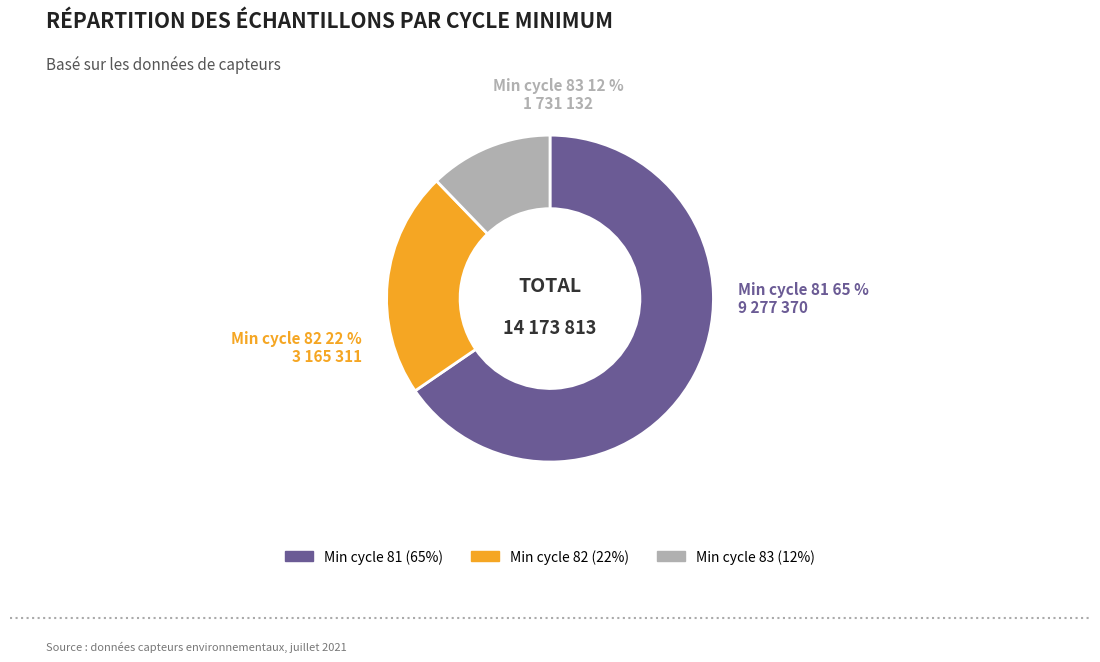

Is 83 the majority of the pie?

No